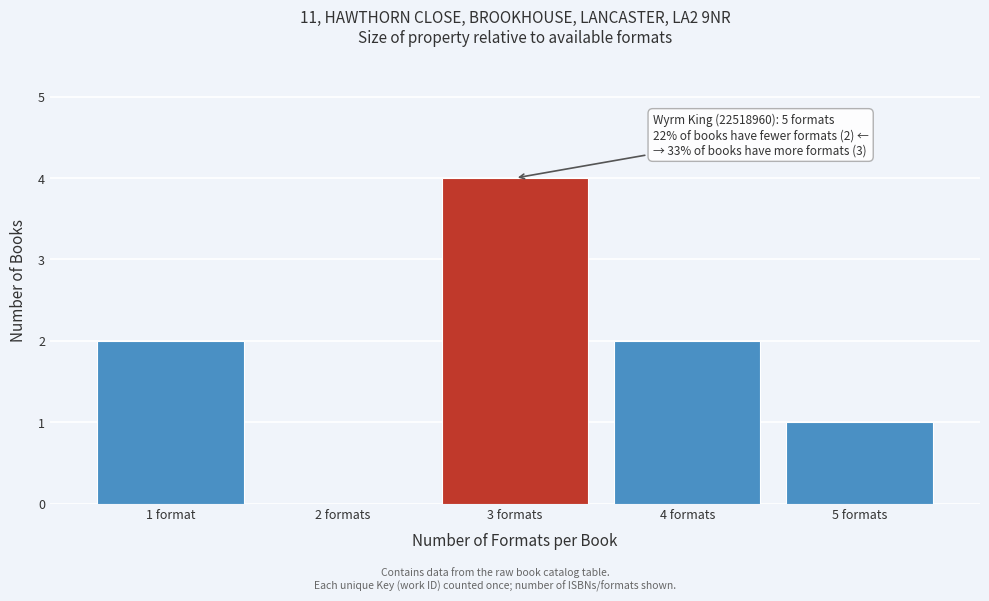

Reading right to left, transcribe all the data shown in this chart.

5 formats=1	4 formats=2	3 formats=4	2 formats=0	1 format=2